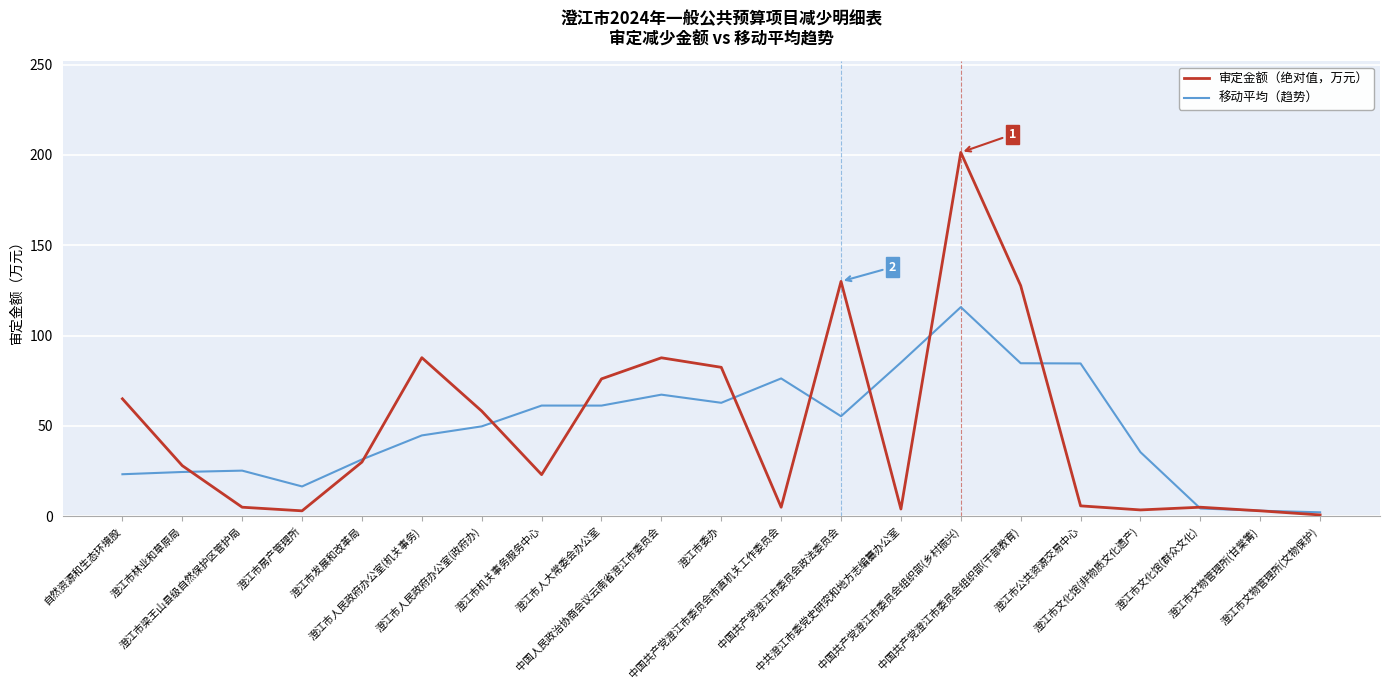

Rank the series by their maximum value, from highest to lowest.

审定金额（绝对值，万元）, 移动平均（趋势）